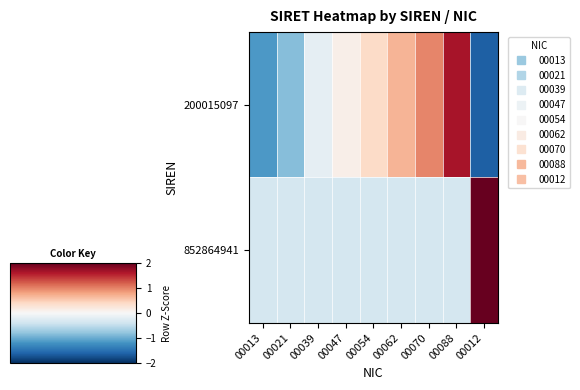

Which has a higher value, 00088 or 00054?

00088